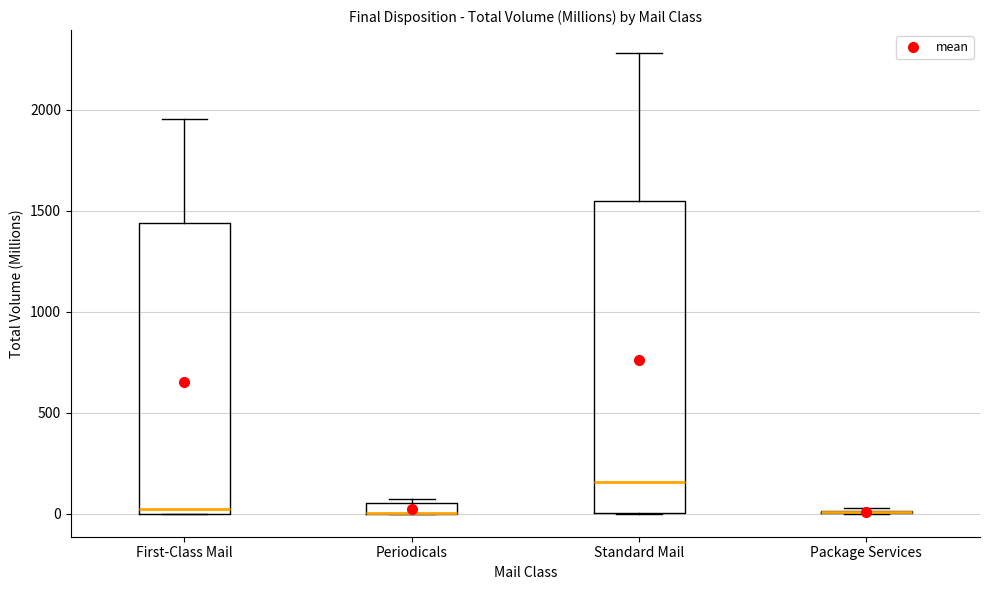

Which box is the tallest, from its lower edge to its upper edge?

Standard Mail